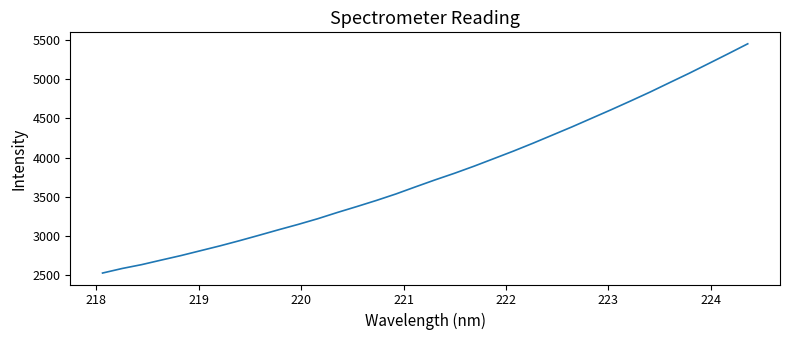

What is the greatest value displayed?

5454.1